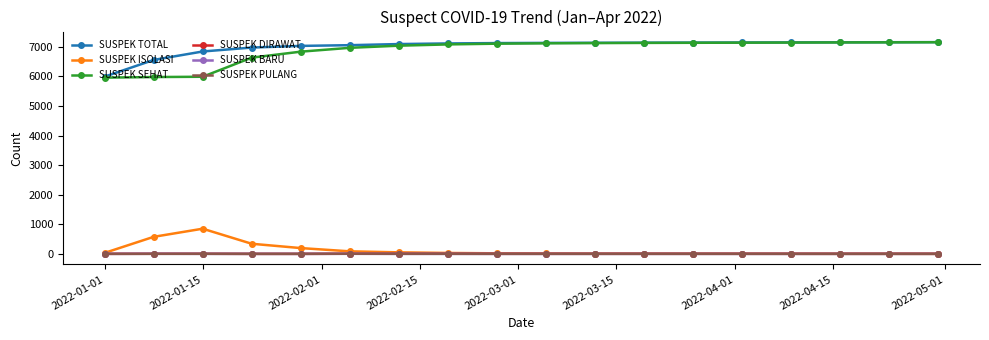

Which series has the widest spread of values?

SUSPEK SEHAT